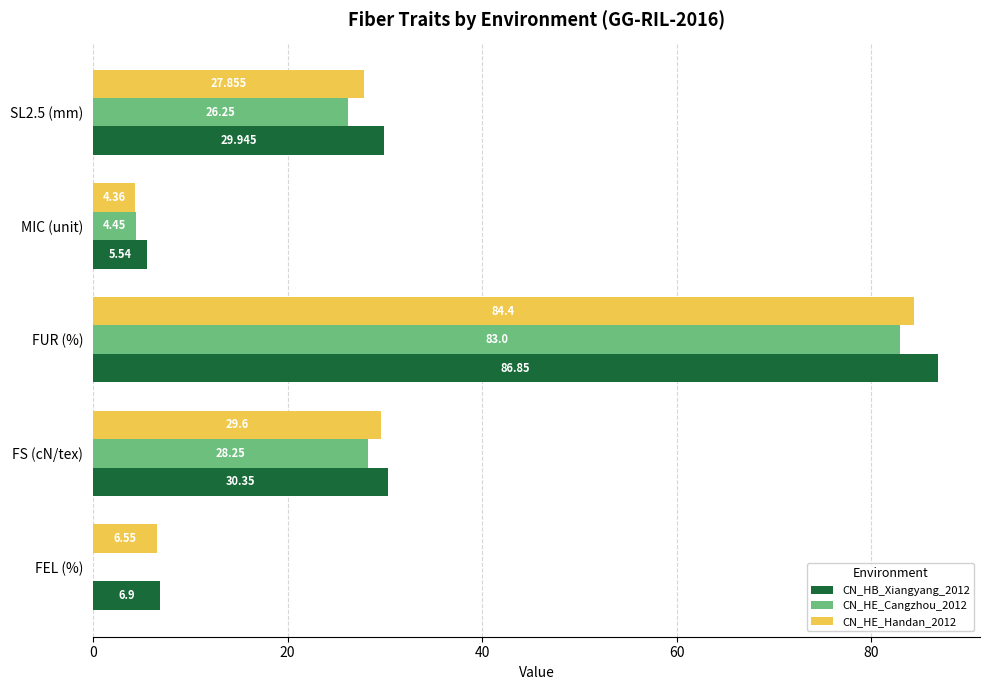

What are all the series names shown in the legend?

CN_HB_Xiangyang_2012, CN_HE_Cangzhou_2012, CN_HE_Handan_2012